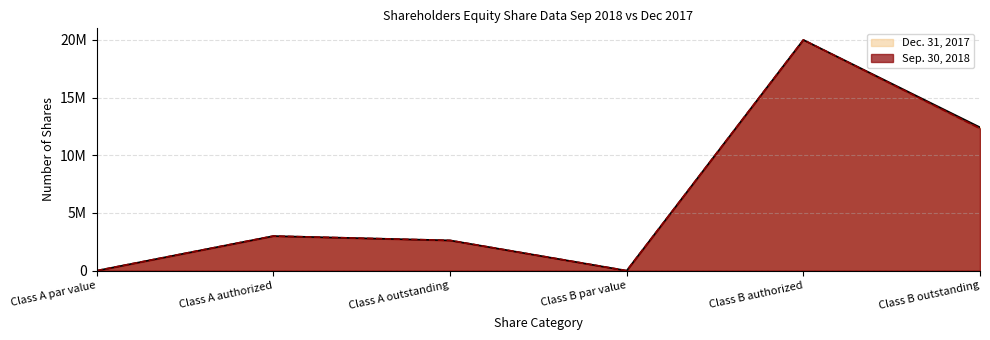

Rank the series by their maximum value, from lowest to highest.

Sep. 30, 2018, Dec. 31, 2017